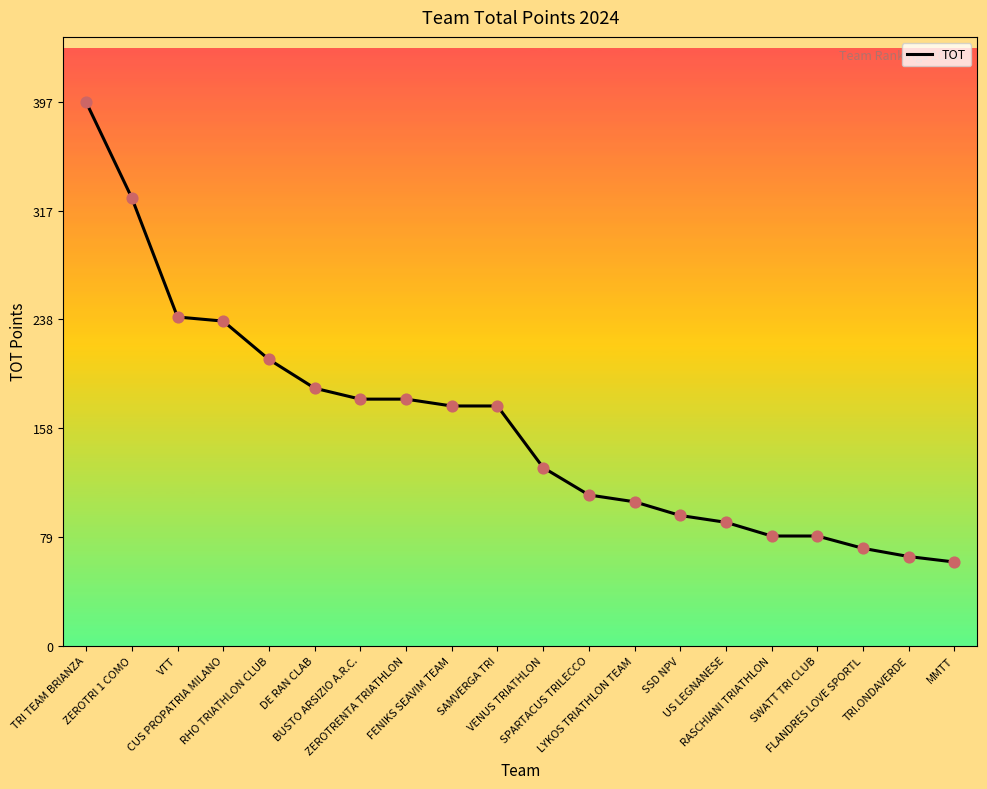

Between US LEGNANESE and TRI TEAM BRIANZA, which is larger?

TRI TEAM BRIANZA